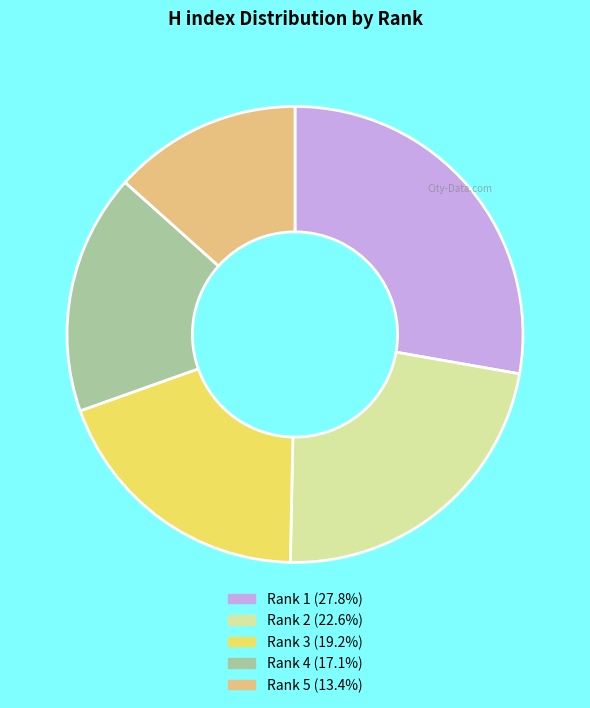

Approximately how many times larger is the value at Rank 5 (13.4%) compared to Rank 3 (19.2%)?

0.7